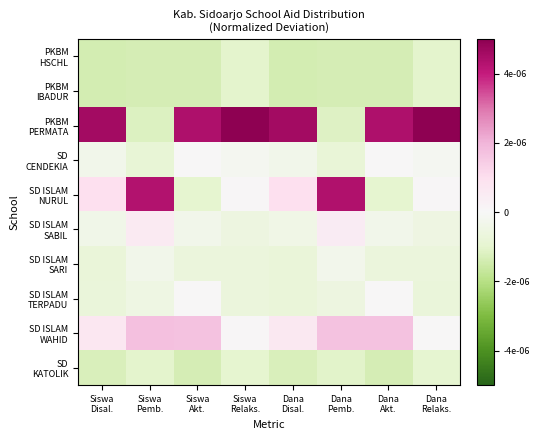

List the series in order of their peak value, highest first.

PKBM PERMATA, SD ISLAM NURUL, SD ISLAM WAHID, SD ISLAM SABIL, SD CENDEKIA, SD ISLAM TERPADU, SD ISLAM SARI, SD KATOLIK, PKBM HSCHL, PKBM IBADUR